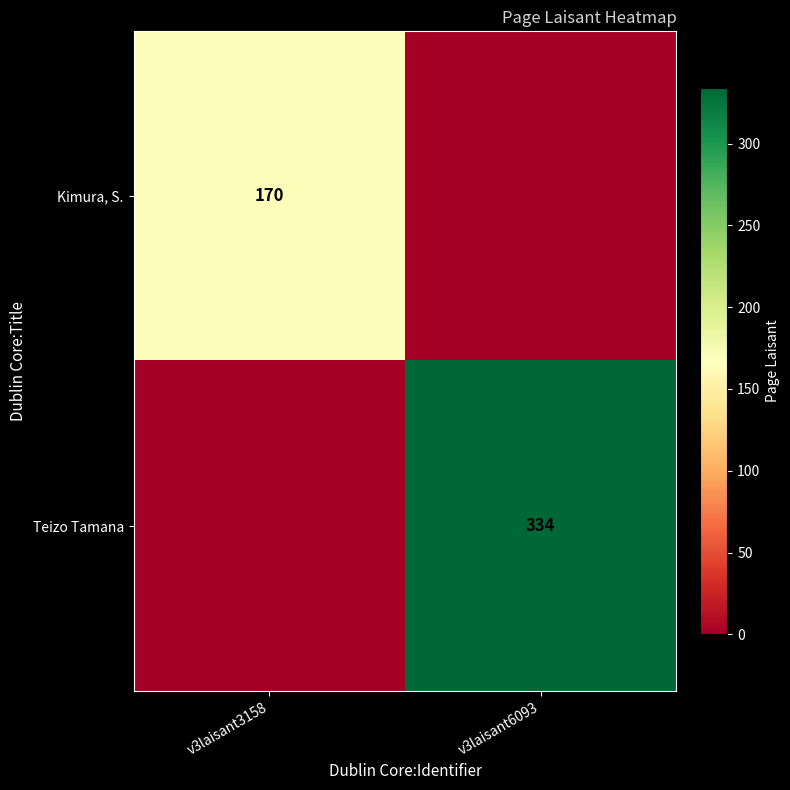

What is the greatest value displayed?

334